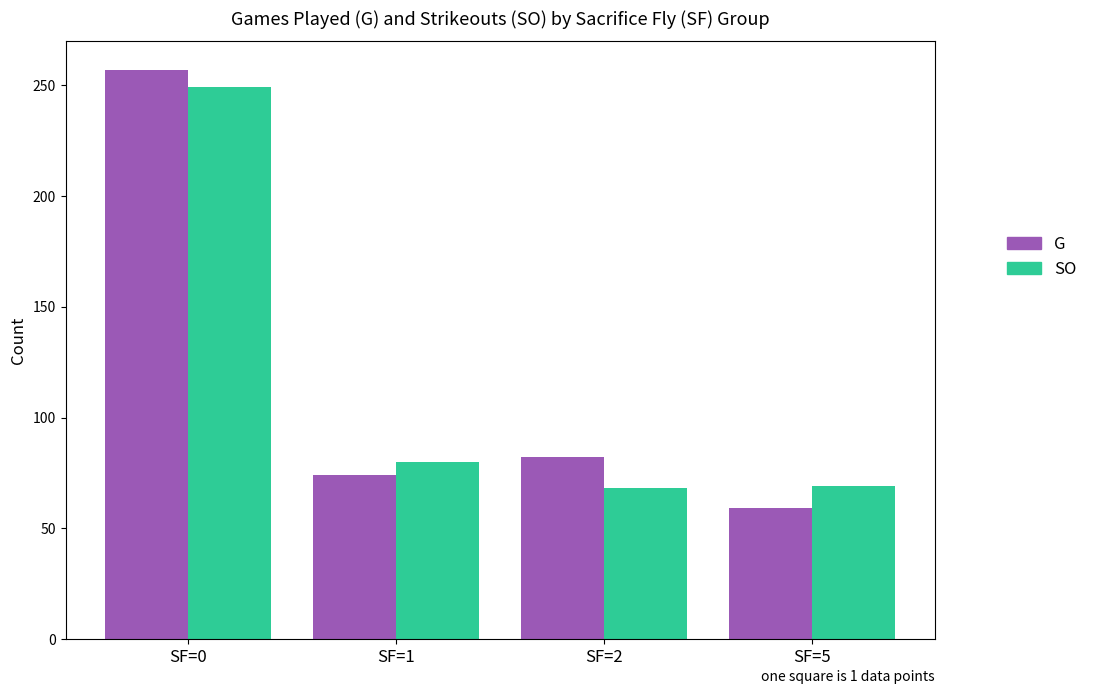

What is the total value across all series at SF=2?

150